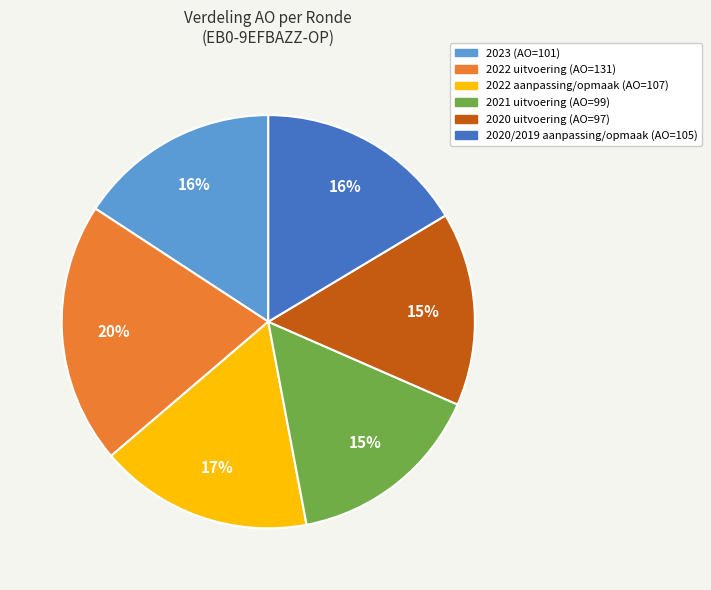

What percentage is the 2022 aanpassing/opmaak (AO=107) slice, to the nearest percent?

17%